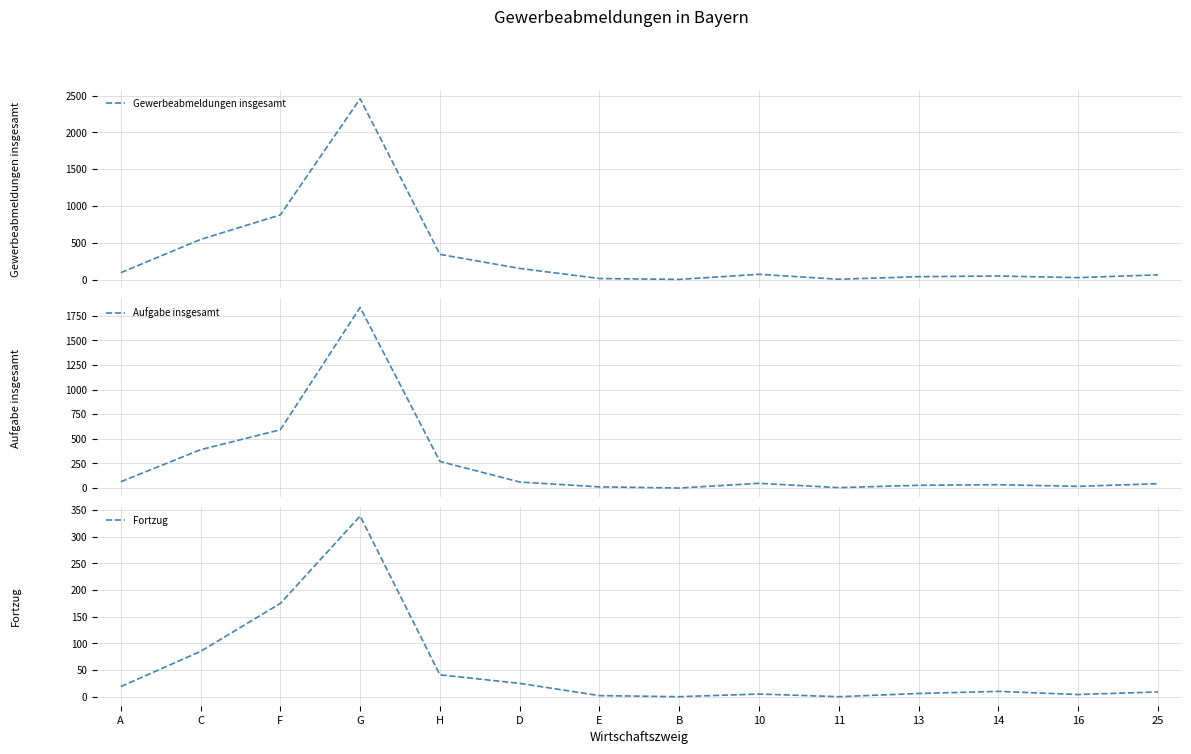

What is the label of the 1st point from the right?

25